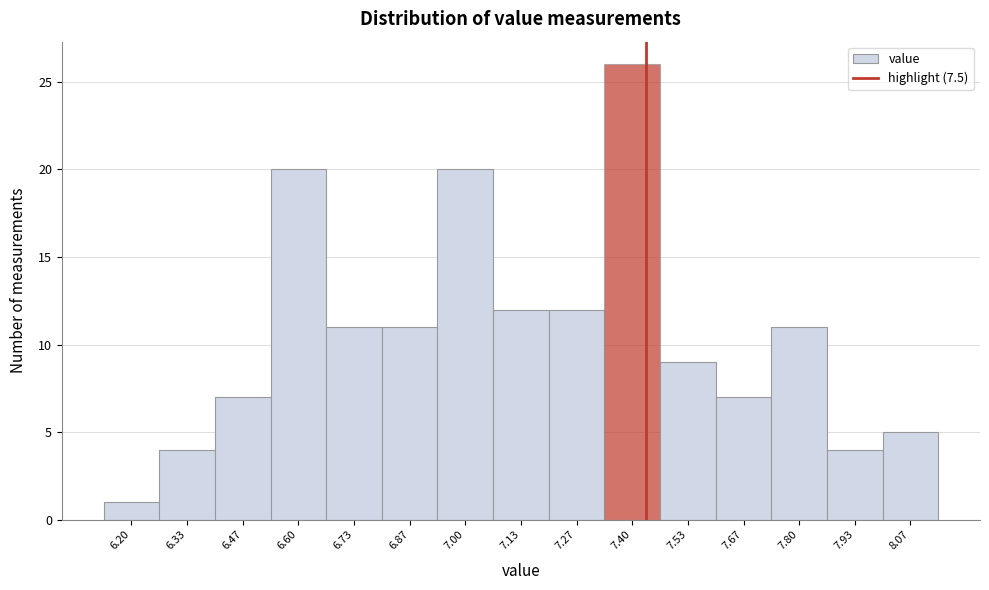

Reading left to right, transcribe all the data shown in this chart.

1	4	7	20	11	11	20	12	12	26	9	7	11	4	5